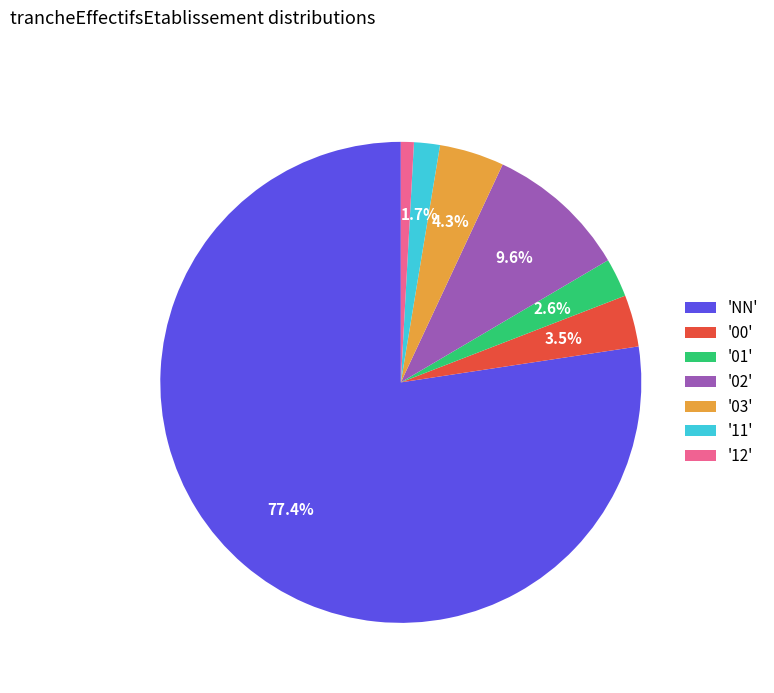

Which category accounts for the majority?

'NN'